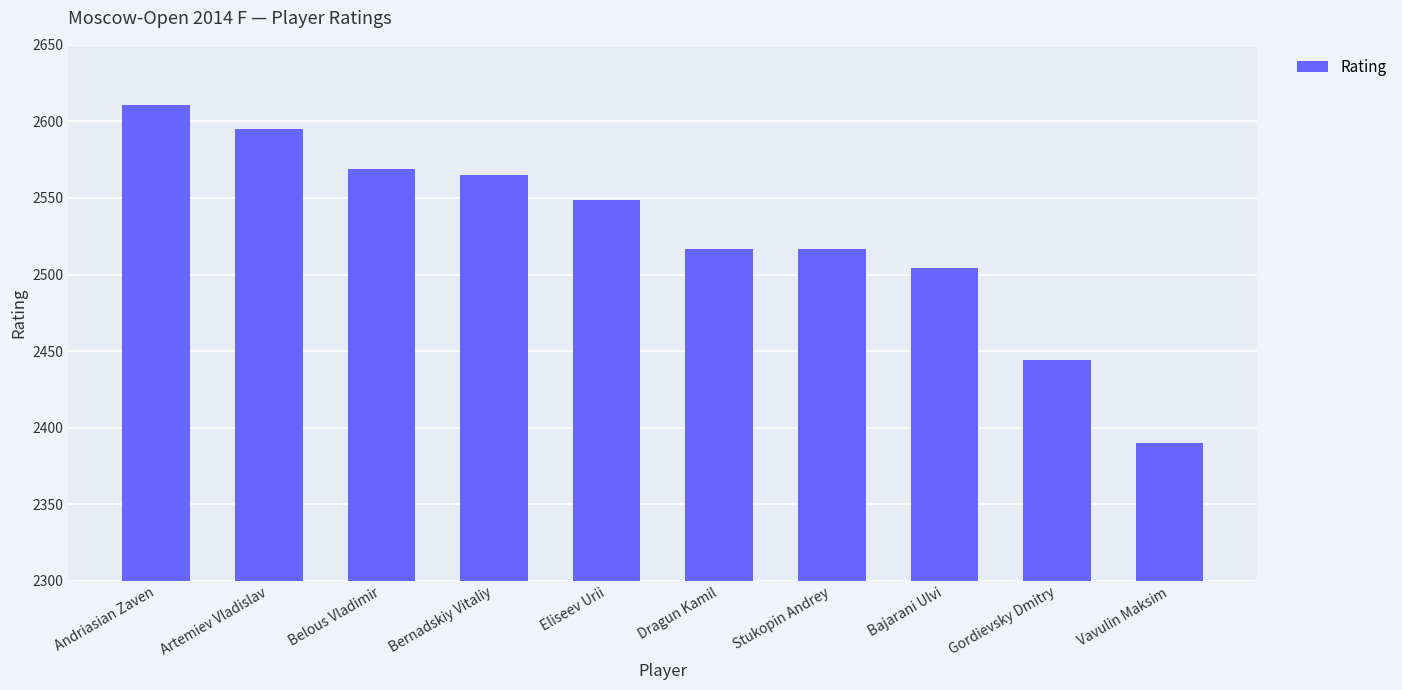

What is the ratio of the value at Dragun Kamil to the value at Vavulin Maksim?

1.1